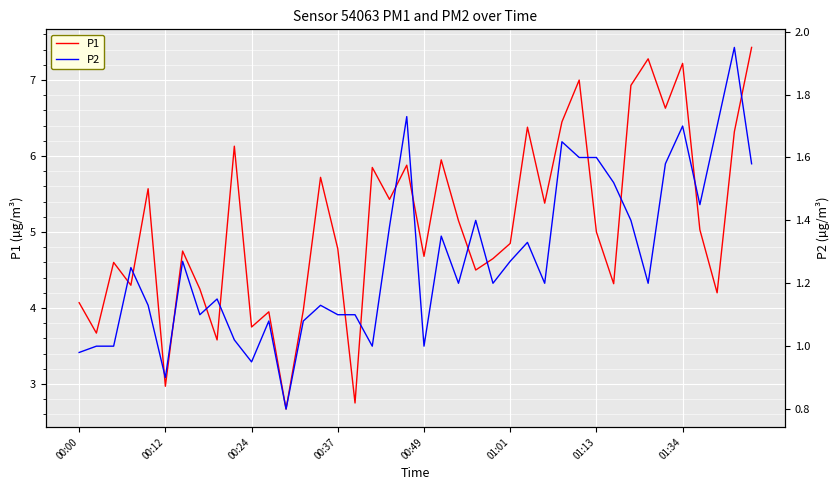

True or false: P2 and P1 cross at least once.

False